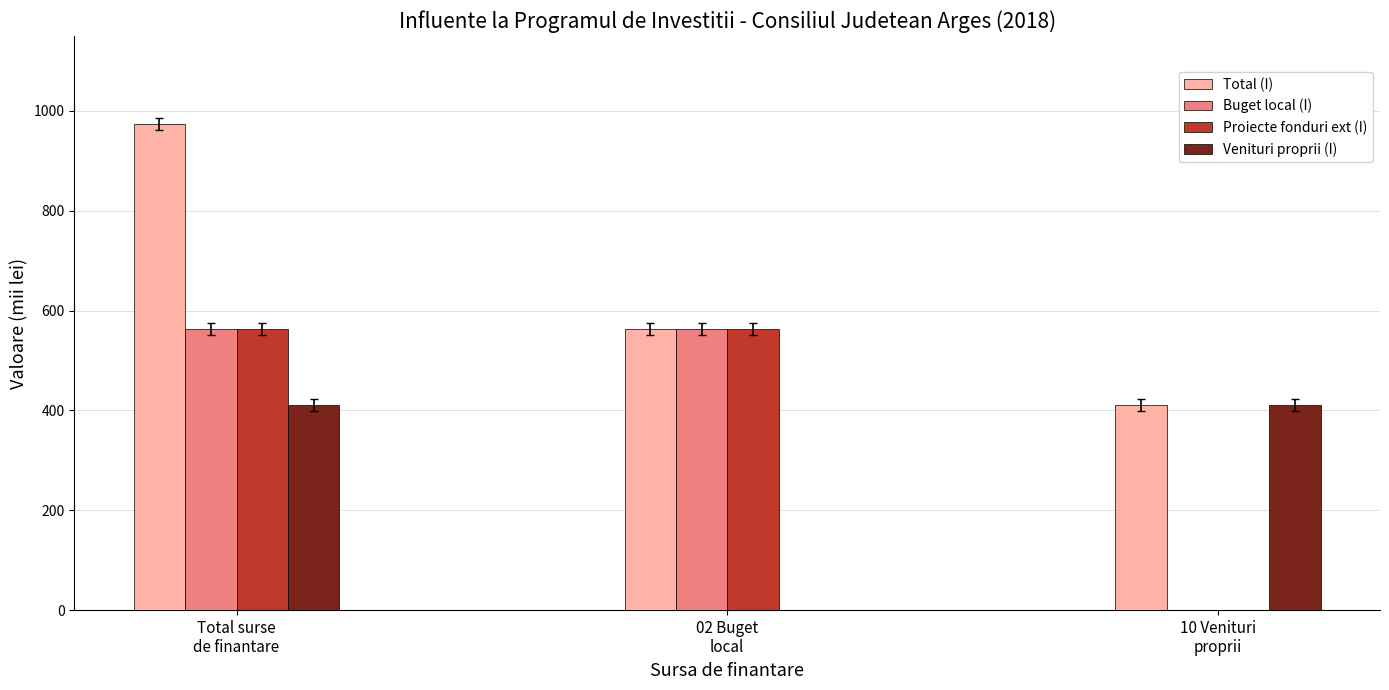

What is the maximum value shown in the chart?

973